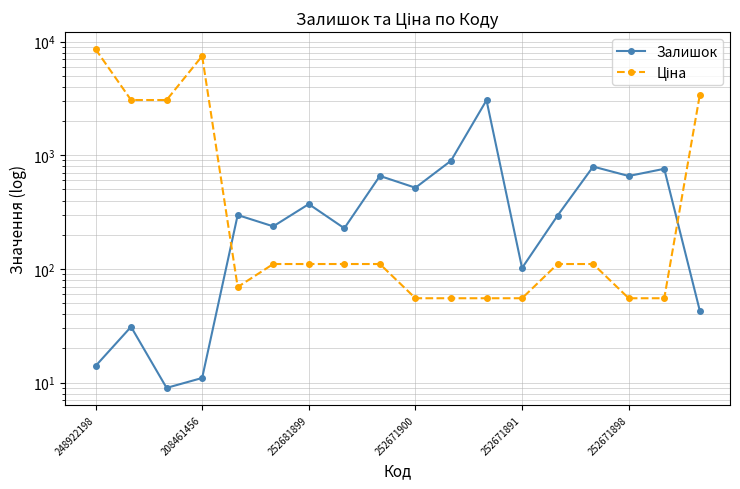

Rank the series by their maximum value, from highest to lowest.

Ціна, Залишок